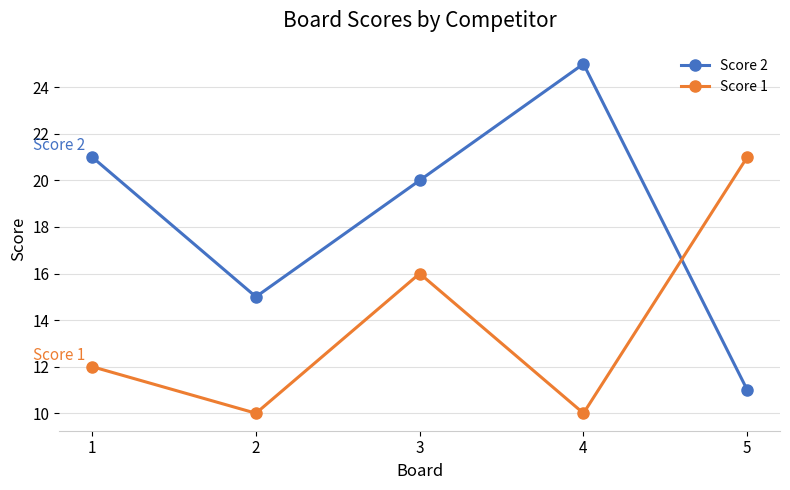

Reading right to left, extract all data points from this chart.

Score 2: 5=11	4=25	3=20	2=15	1=21
Score 1: 5=21	4=10	3=16	2=10	1=12